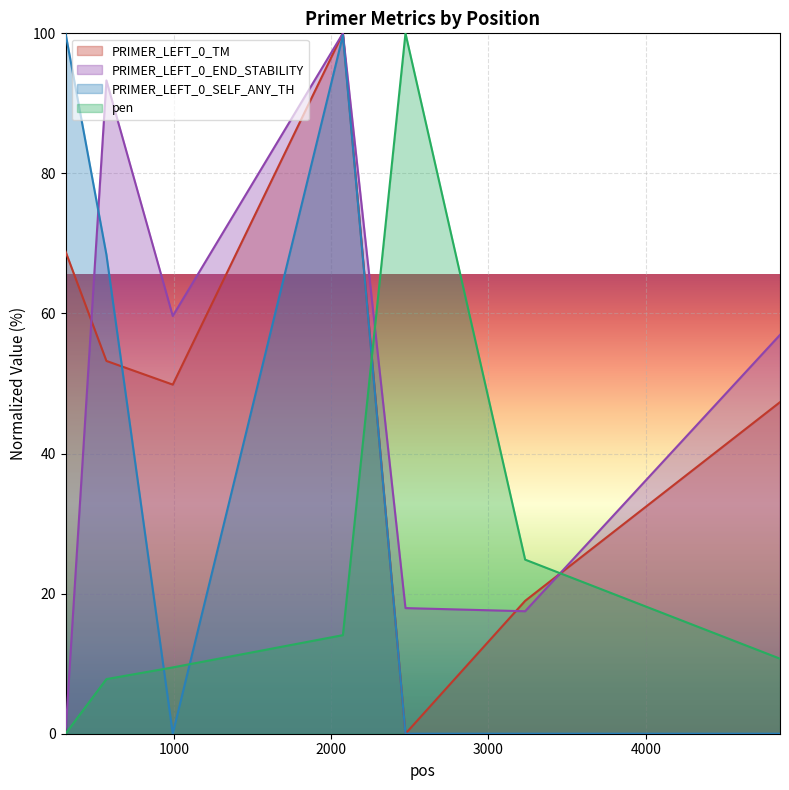

At which label does pen first exceed 10?

2074